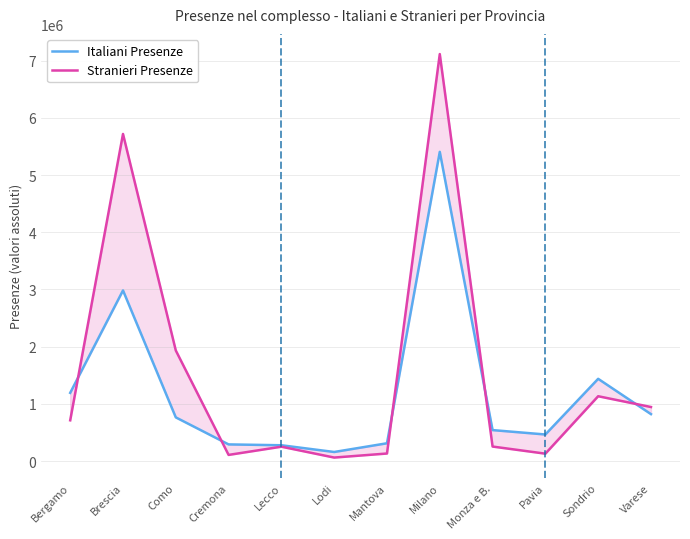

What is the difference between the highest and lowest values at Mantova?

179163